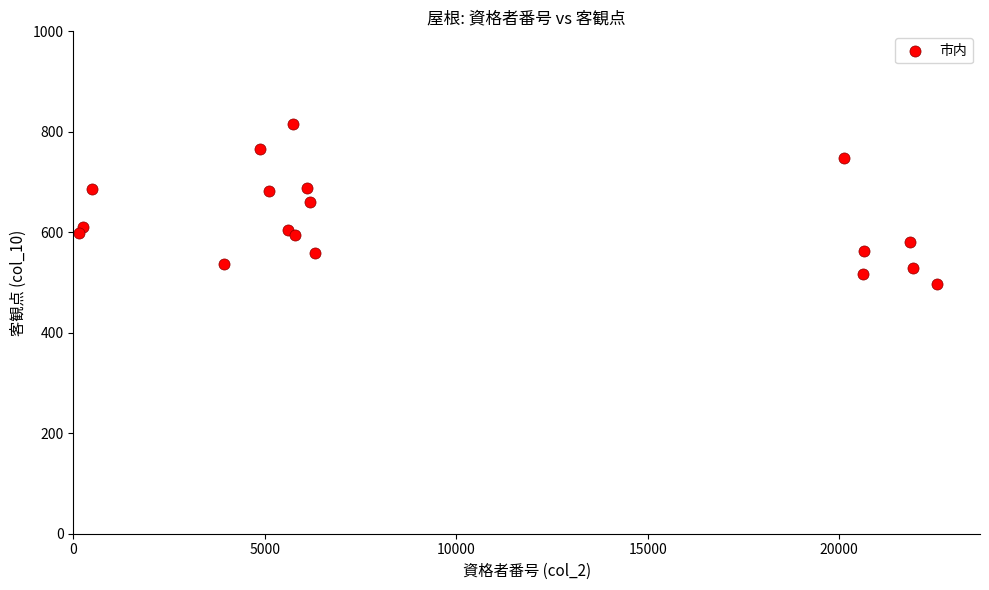

What is the range of Y values (max minus min)?

317